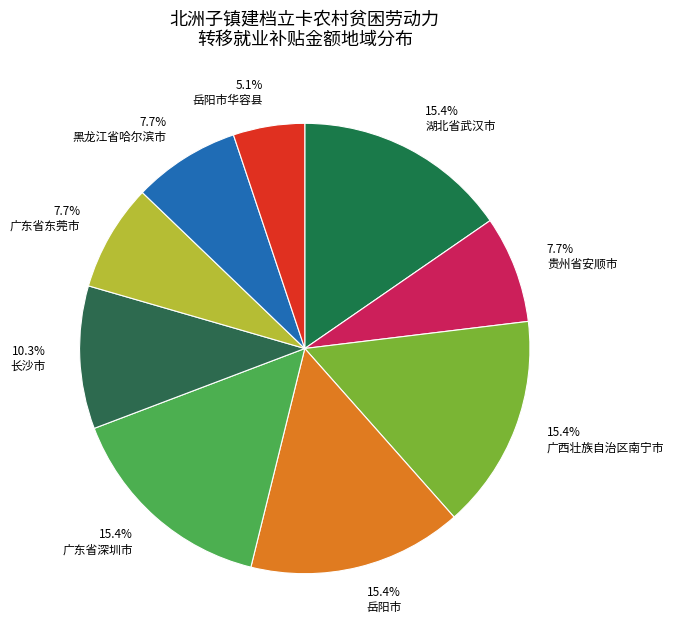

Does 广西壮族自治区南宁市 account for over 50% of the chart?

No